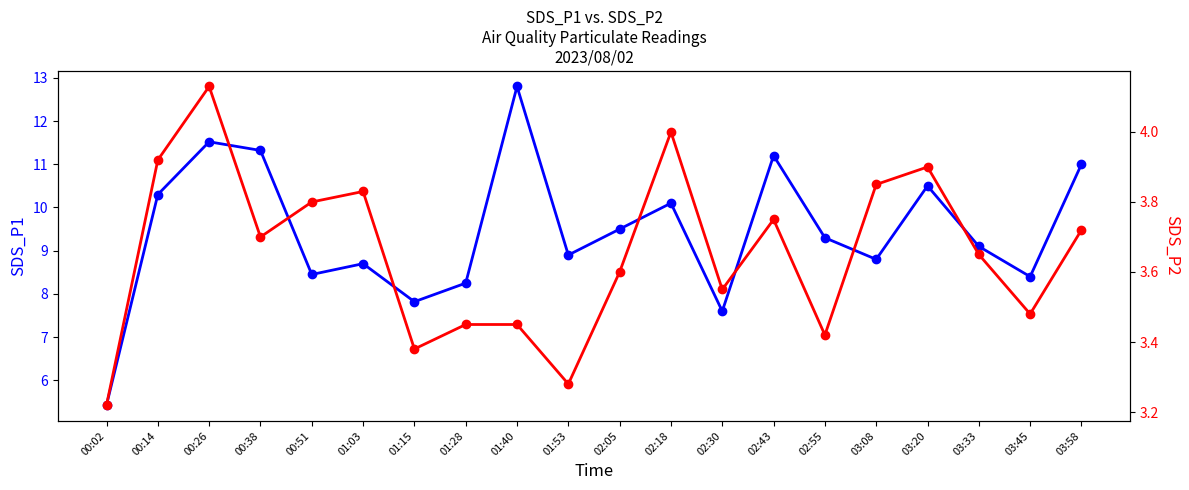

At which category does SDS_P1 reach its first local peak?

00:26